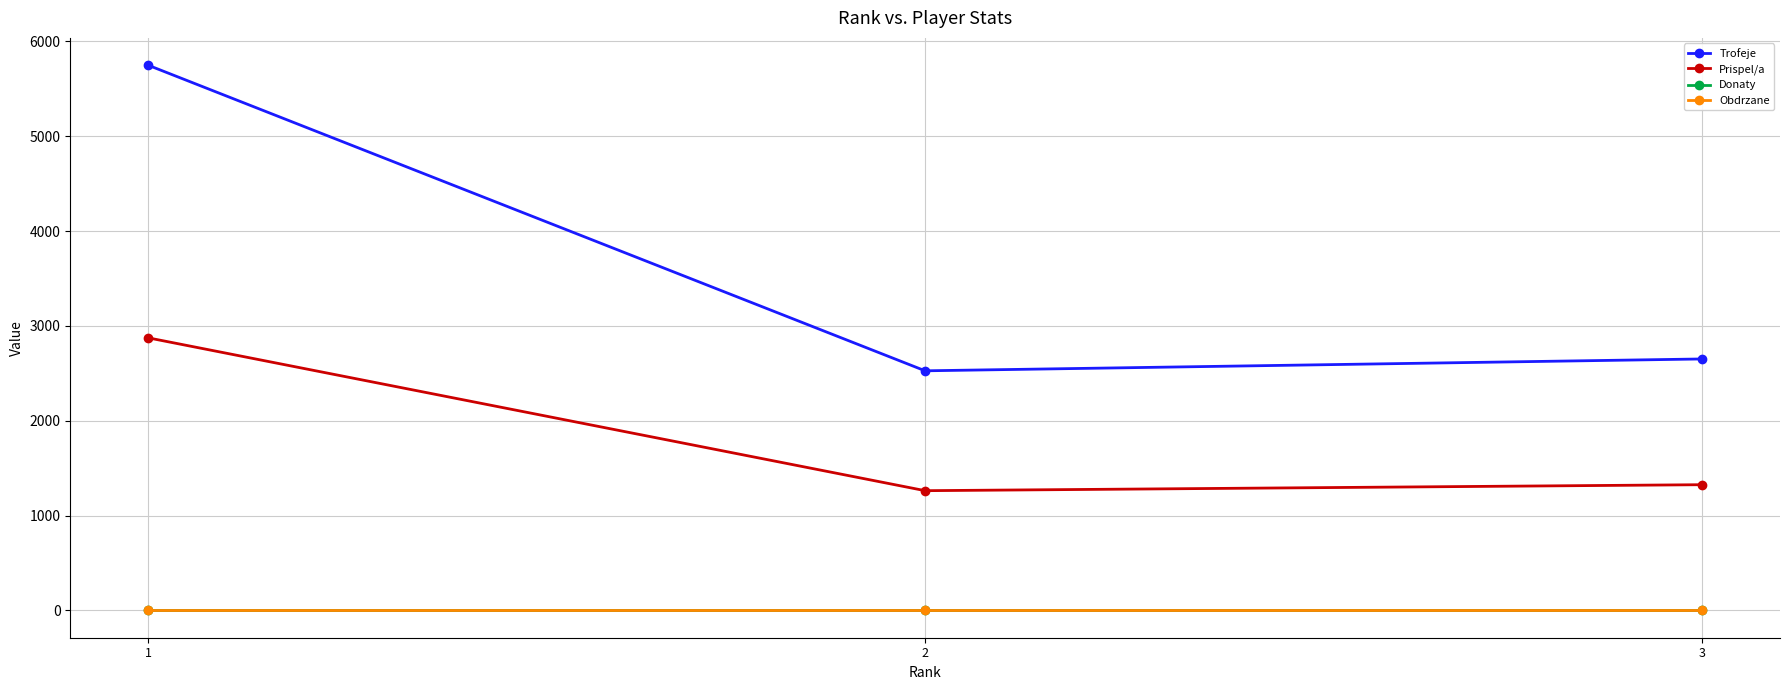

Which series has the widest spread of values?

Trofeje